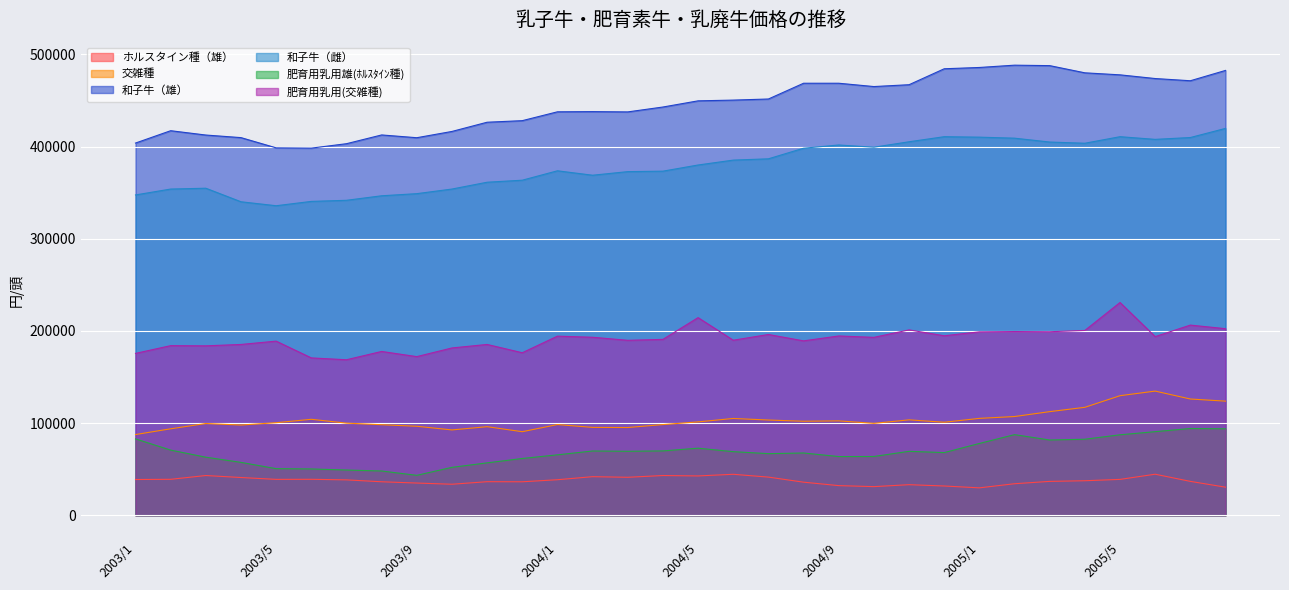

Is it true that 肥育用乳用(交雑種) equals 194700 at 2004/12?

True